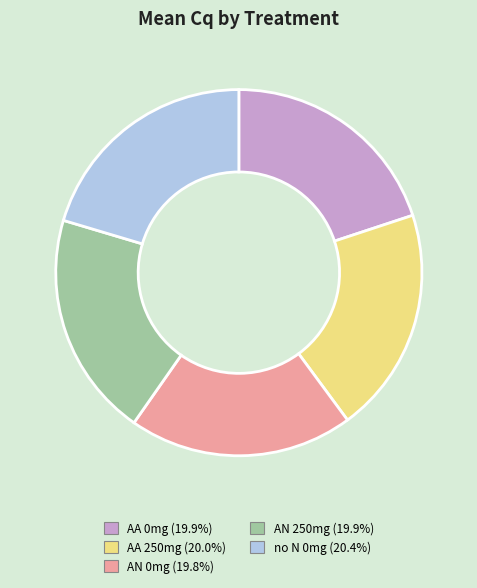

Does AA 250mg represent more than half of the total?

No